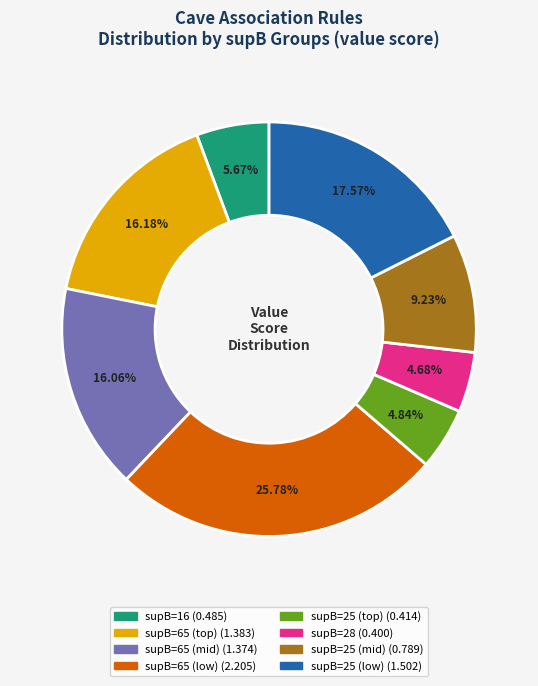

Does any single category account for the majority?

No